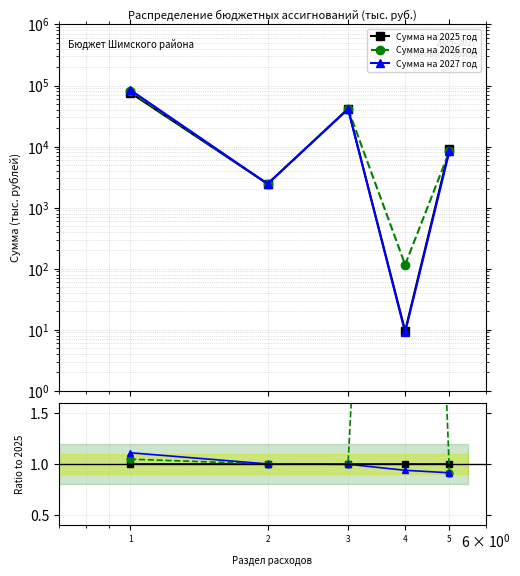

Between 3 and 2, which is larger?

3